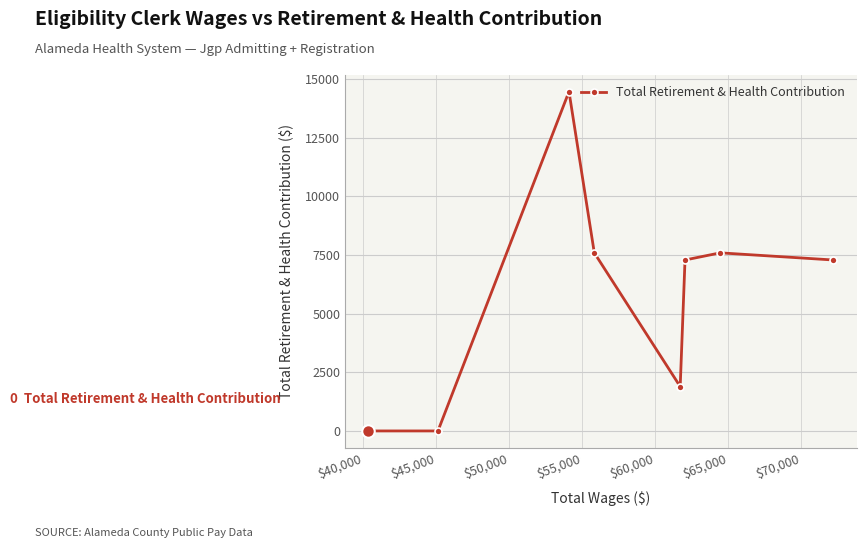

What is the difference between the maximum and minimum values?

14460